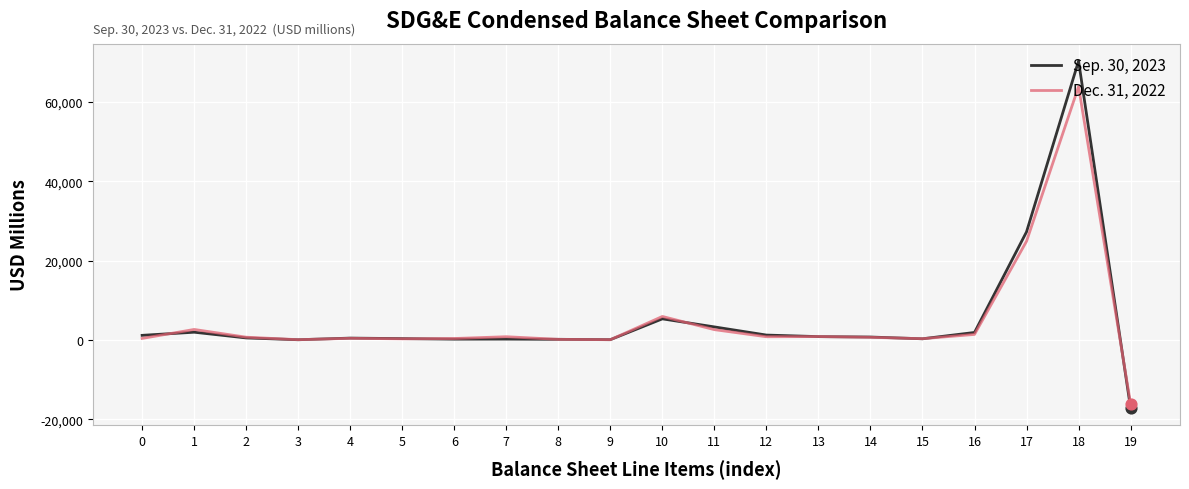

Which series has the widest spread of values?

Sep. 30, 2023